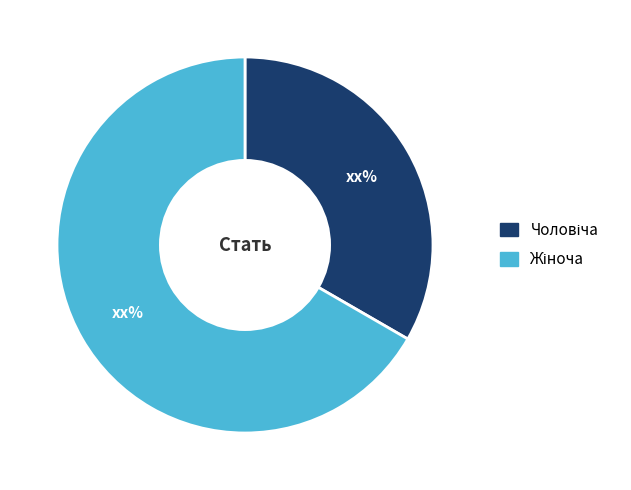

Is there any slice that represents more than half of the pie?

Yes